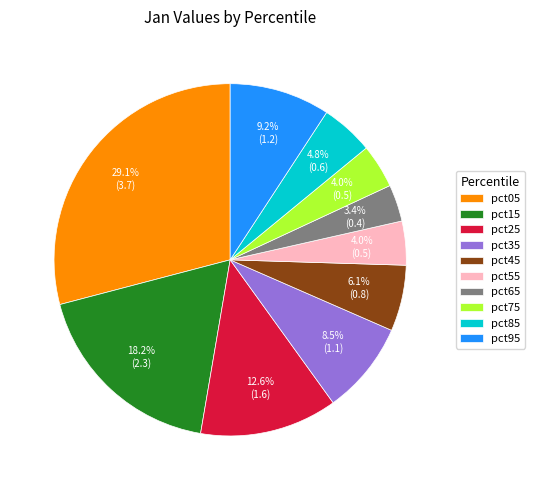

Between pct15 and pct85, which is larger?

pct15